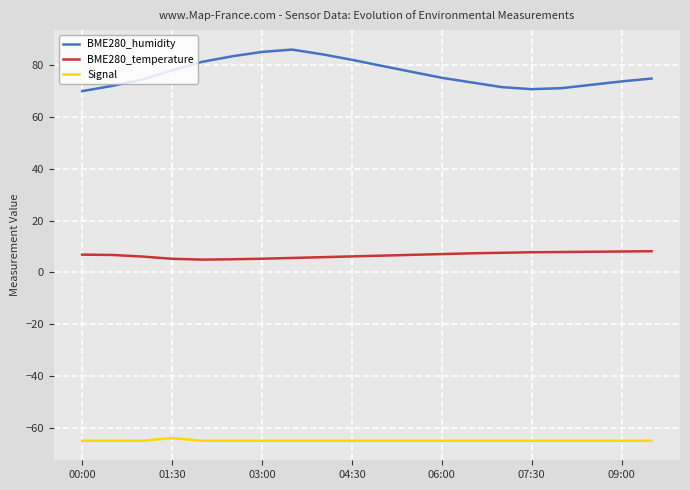

In Signal, how many points are higher than both neighbors (excluding endpoints)?

1